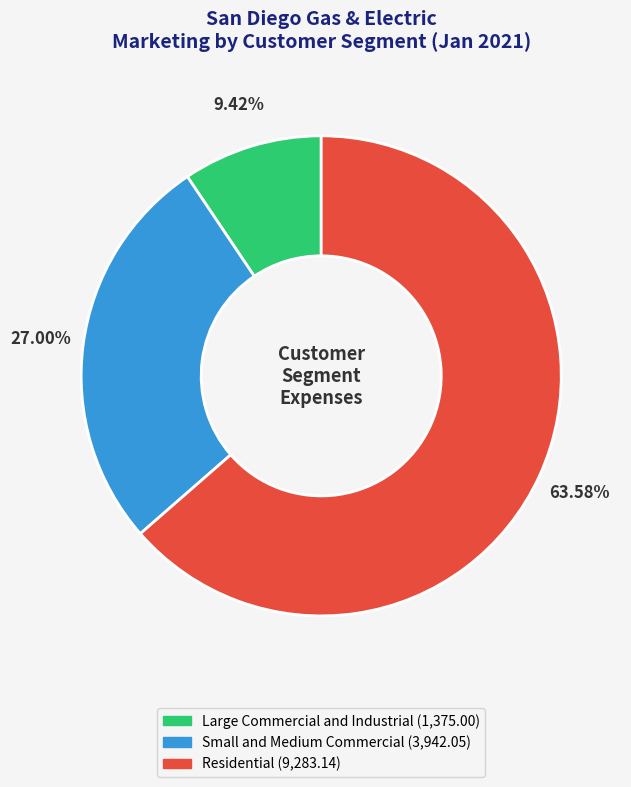

Count the number of slices in the pie.

3